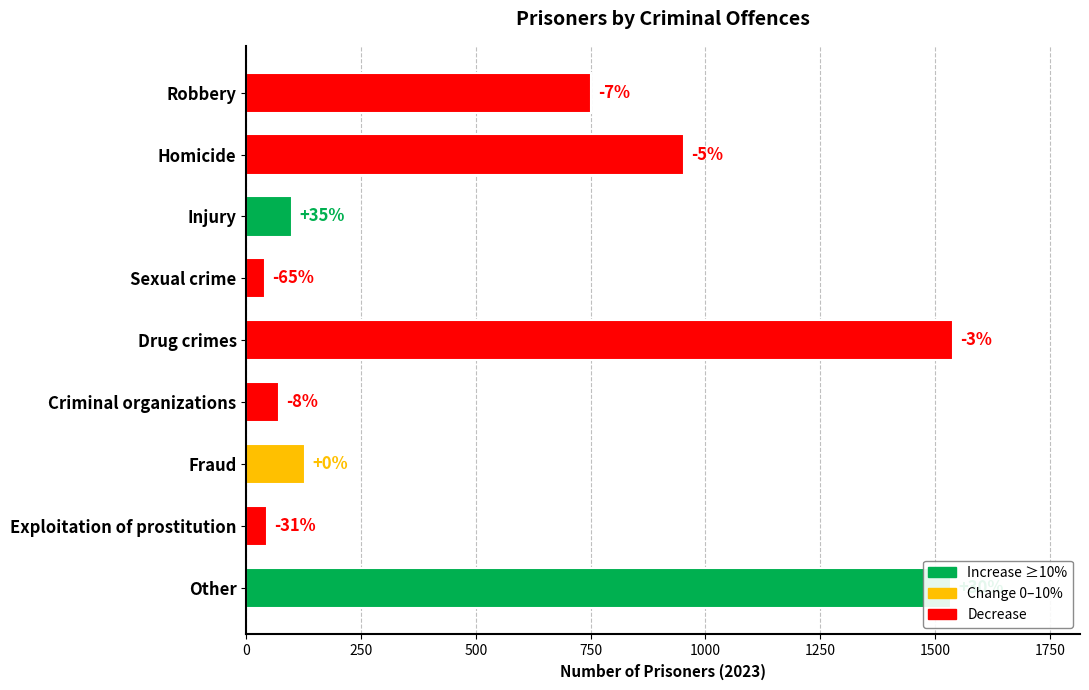

How many bars are there in total?

9